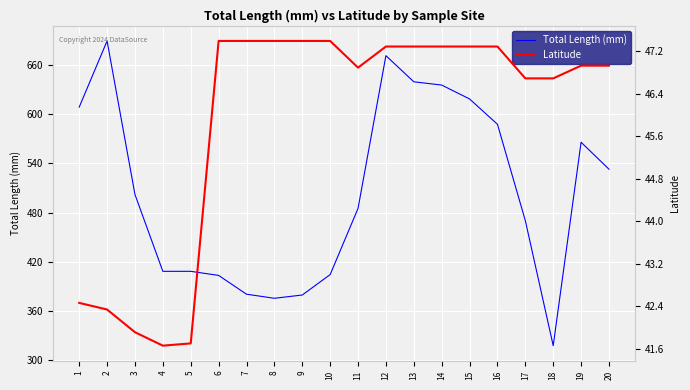

At which category is the sum across all series the highest?

2